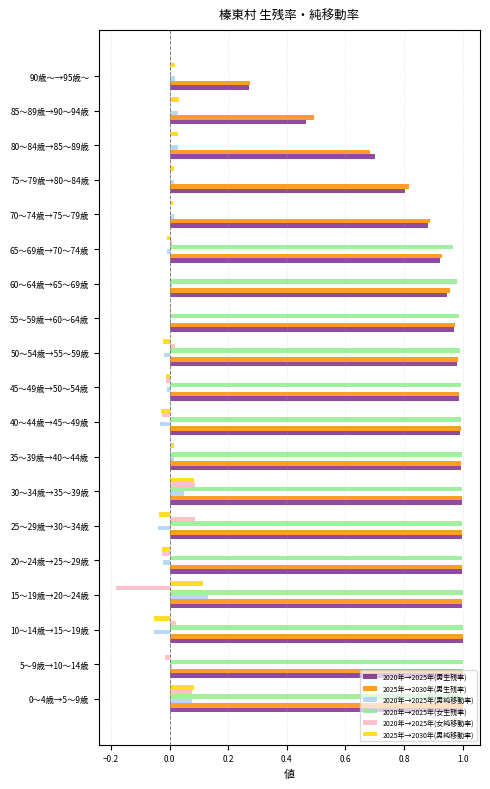

The value of 2020年→2025年(女純移動率) at 45～49歳→50～54歳 is -0.0. True or false?

True